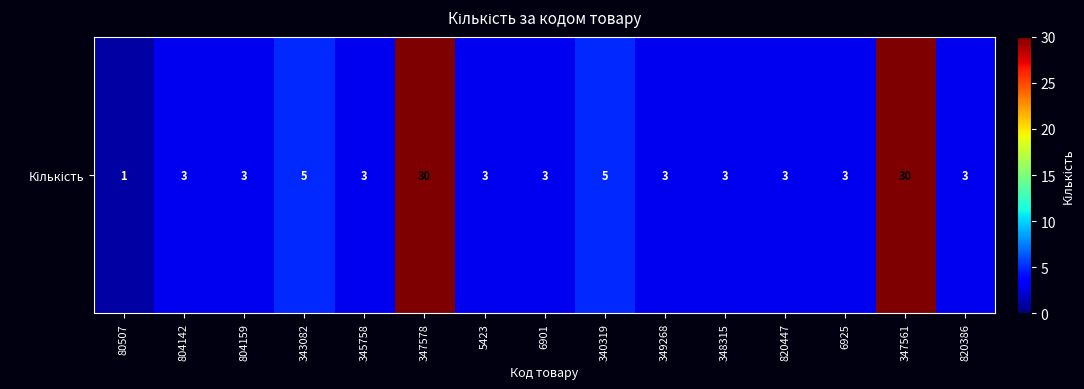

What is the difference between the second highest and minimum values?

29